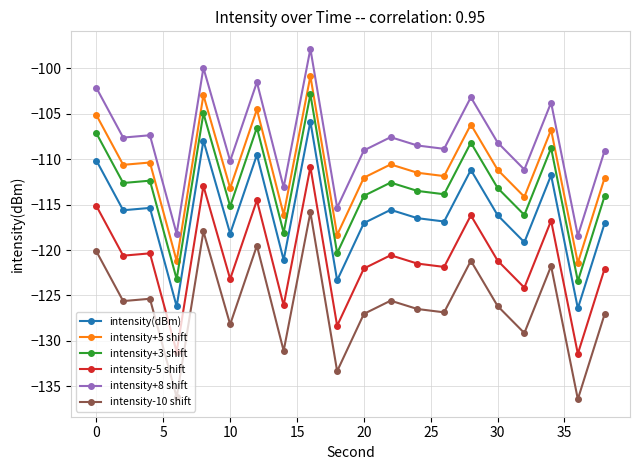

In intensity+5 shift, how many points are lower than both neighbors (excluding endpoints)?

8